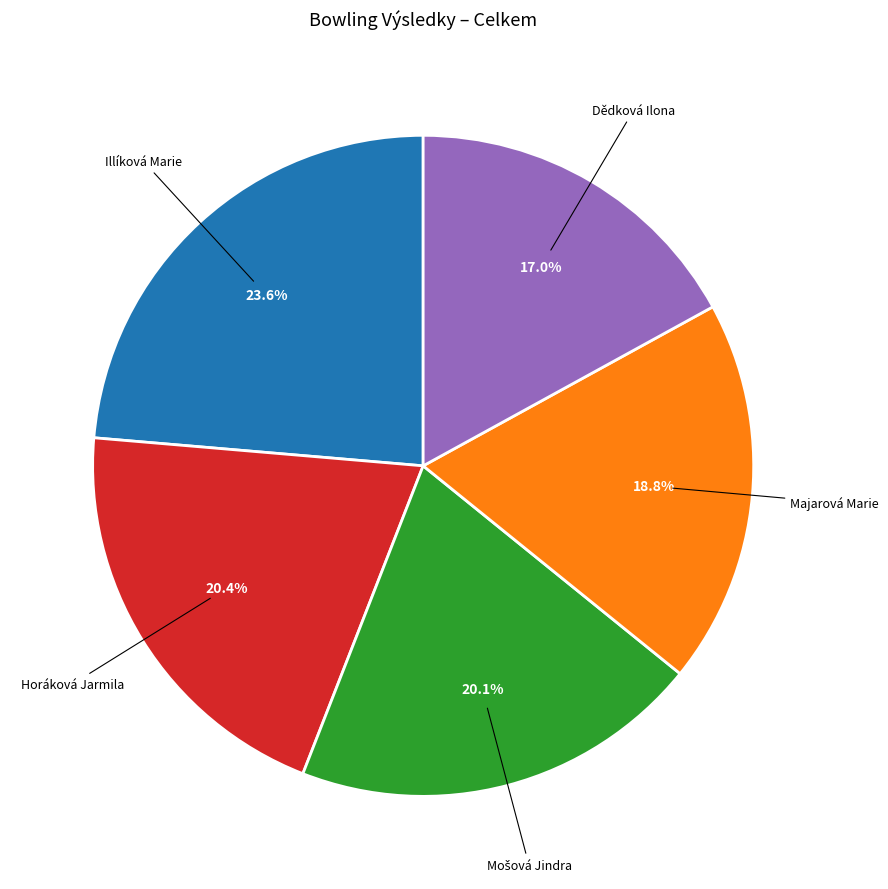

Is there any slice that represents more than half of the pie?

No